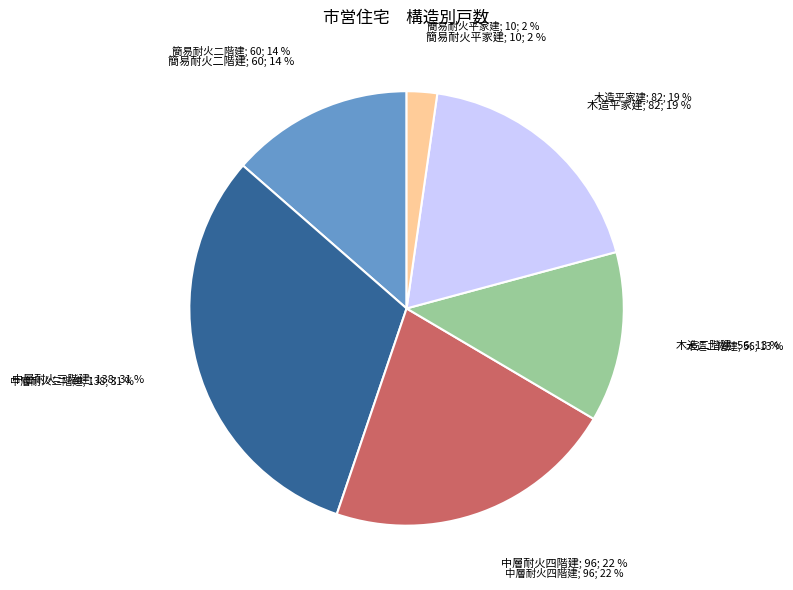

What is the ratio of the value at 木造平家建 to the value at 簡易耐火二階建?

1.4